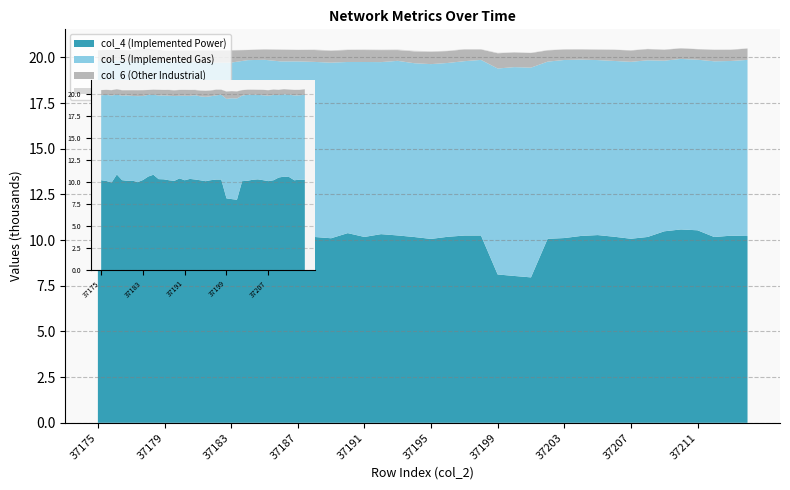

Reading left to right, extract all data points from this chart.

col_4: 37175=10180	37176=10090	37177=9920	37178=10830	37179=10186	37180=10108	37181=10131	37182=9961	37183=10203	37184=10592	37185=10800	37186=10301	37187=10279	37188=10174	37189=10103	37190=10384	37191=10175	37192=10328	37193=10257	37194=10170	37195=10067	37196=10183	37197=10251	37198=10253	37199=8121	37200=8039	37201=7961	37202=10073	37203=10114	37204=10229	37205=10277	37206=10185	37207=10076	37208=10173	37209=10483	37210=10585	37211=10539	37212=10171	37213=10243	37214=10224
col_5: 37175=9626	37176=9756	37177=9861	37178=9049	37179=9573	37180=9682	37181=9596	37182=9752	37183=9516	37184=9261	37185=9071	37186=9481	37187=9505	37188=9582	37189=9612	37190=9368	37191=9576	37192=9417	37193=9557	37194=9513	37195=9568	37196=9515	37197=9545	37198=9612	37199=11274	37200=11431	37201=11481	37202=9698	37203=9747	37204=9652	37205=9579	37206=9623	37207=9685	37208=9670	37209=9340	37210=9334	37211=9337	37212=9618	37213=9563	37214=9642
col_6: 37175=586	37176=573	37177=604	37178=606	37179=617	37180=586	37181=656	37182=663	37183=666	37184=553	37185=564	37186=638	37187=625	37188=650	37189=652	37190=655	37191=654	37192=657	37193=589	37194=648	37195=676	37196=650	37197=640	37198=572	37199=833	37200=803	37201=798	37202=615	37203=574	37204=558	37205=569	37206=613	37207=618	37208=612	37209=597	37210=576	37211=574	37212=626	37213=612	37214=620
col_7: 37175=13	37176=16	37177=16	37178=15	37179=20	37180=17	37181=23	37182=15	37183=21	37184=12	37185=23	37186=21	37187=14	37188=28	37189=22	37190=25	37191=32	37192=26	37193=33	37194=37	37195=26	37196=21	37197=25	37198=18	37199=28	37200=11	37201=20	37202=22	37203=12	37204=8	37205=22	37206=9	37207=18	37208=16	37209=14	37210=18	37211=13	37212=15	37213=17	37214=14